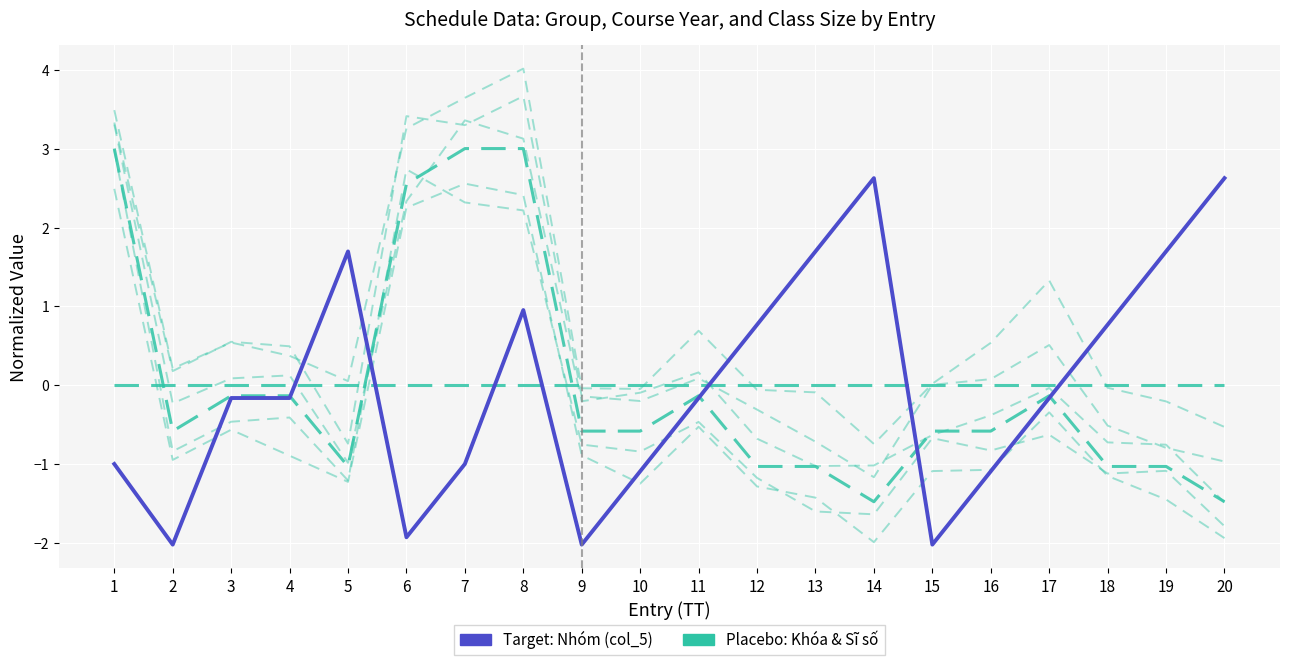

List the series in order of their overall mean, highest first.

Target: Nhóm (col_5), Placebo: Khóa, Placebo: Sĩ số